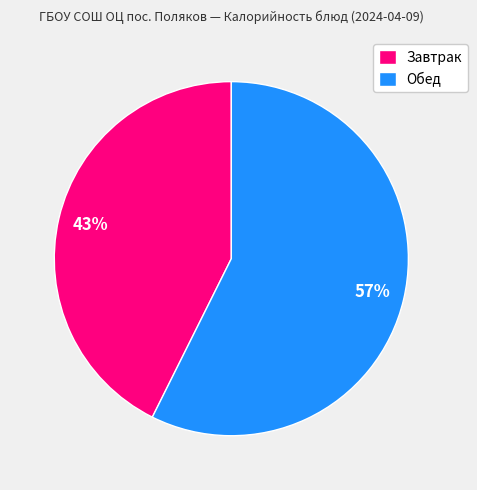

True or false: Завтрак accounts for 43% of the total.

True